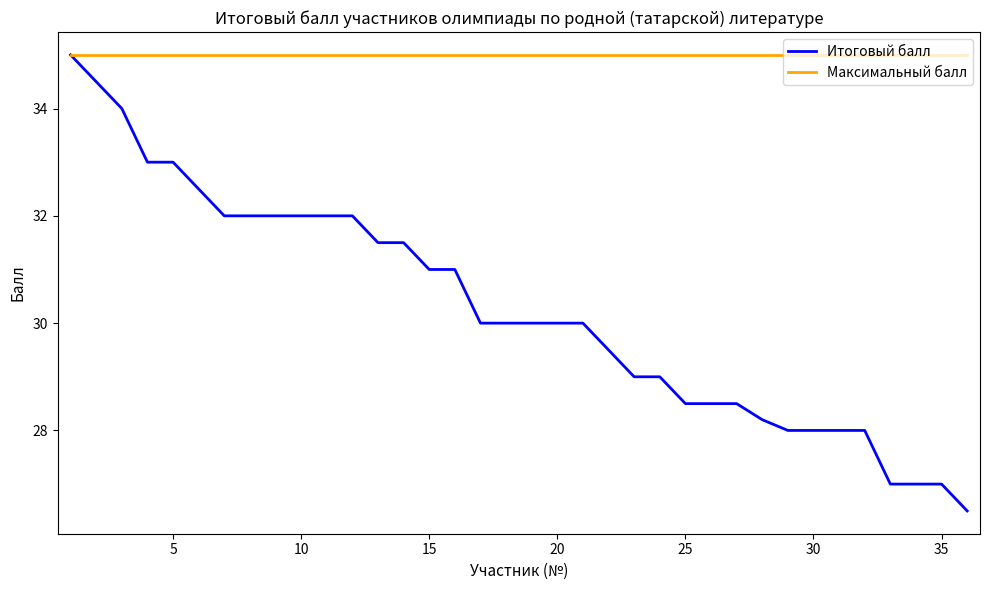

Reading right to left, list all the values displayed in this chart.

Итоговый балл: 26.5	27.0	27.0	27.0	28.0	28.0	28.0	28.0	28.2	28.5	28.5	28.5	29.0	29.0	29.5	30.0	30.0	30.0	30.0	30.0	31.0	31.0	31.5	31.5	32.0	32.0	32.0	32.0	32.0	32.0	32.5	33.0	33.0	34.0	34.5	35.0
Максимальный балл: 35.0	35.0	35.0	35.0	35.0	35.0	35.0	35.0	35.0	35.0	35.0	35.0	35.0	35.0	35.0	35.0	35.0	35.0	35.0	35.0	35.0	35.0	35.0	35.0	35.0	35.0	35.0	35.0	35.0	35.0	35.0	35.0	35.0	35.0	35.0	35.0